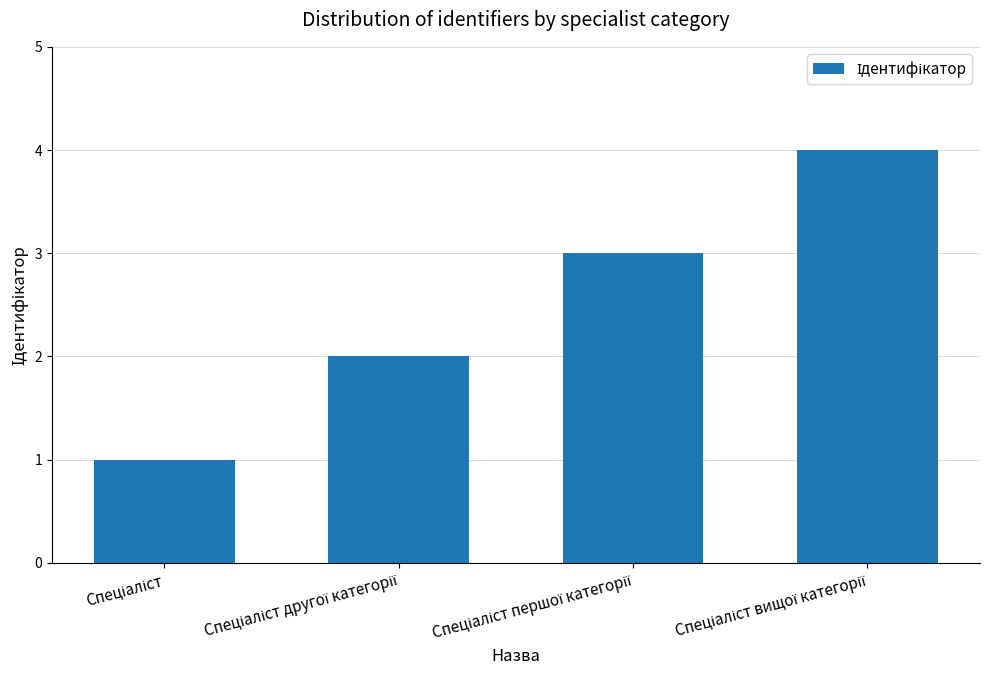

What is the sum of all values?

10